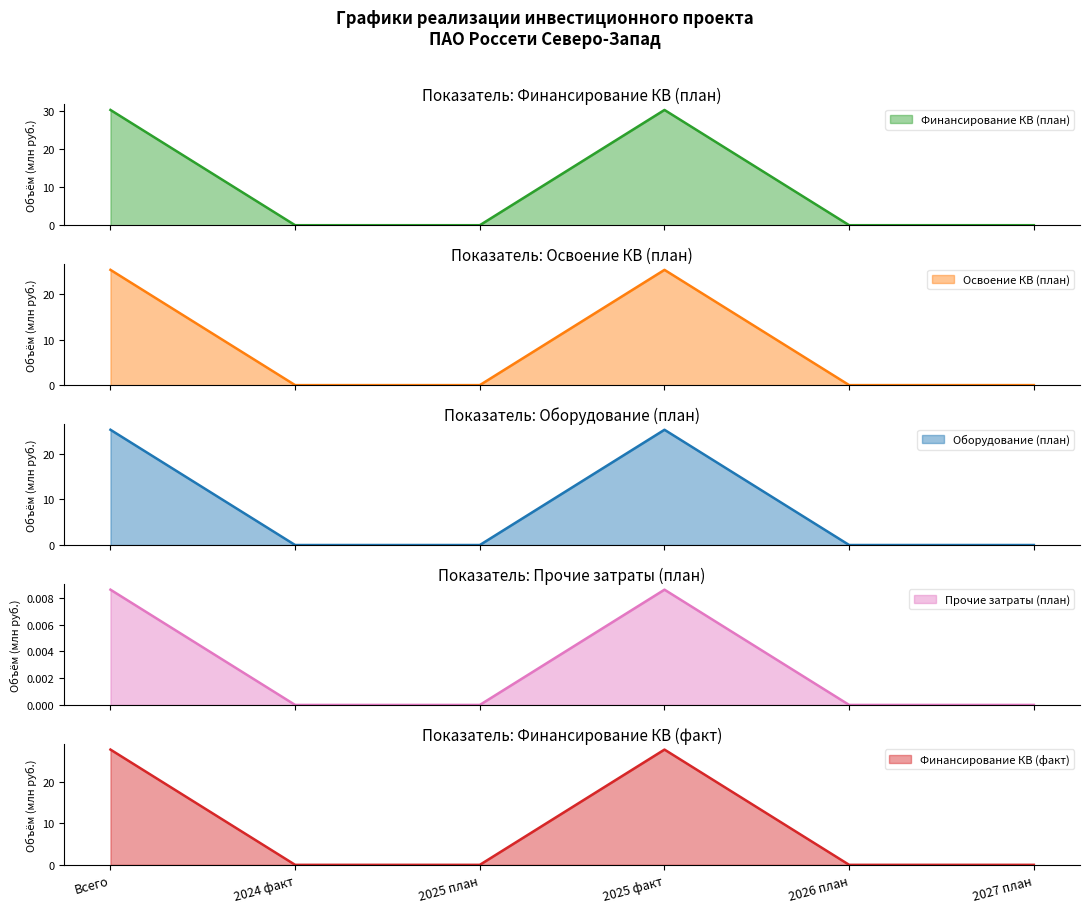

Between 2026 план and 2027 план, which series saw the biggest shift?

Финансирование КВ (план)